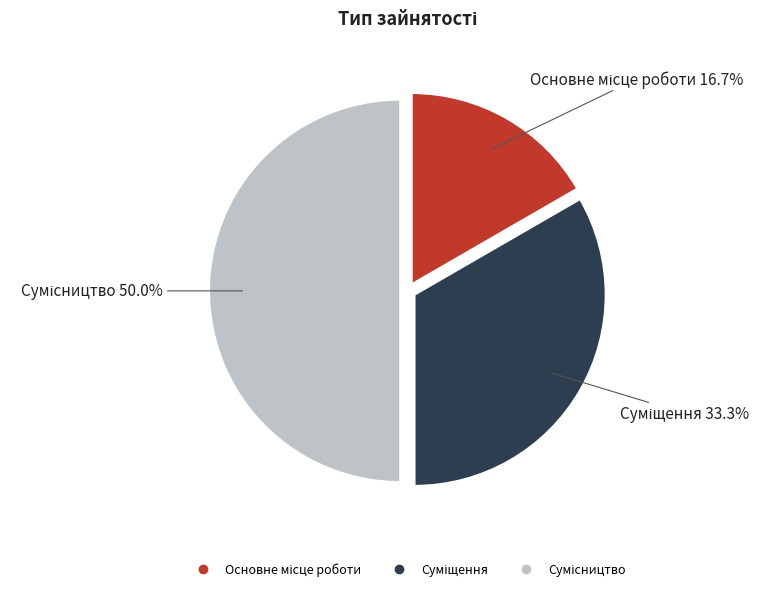

Count the number of slices in the pie.

3